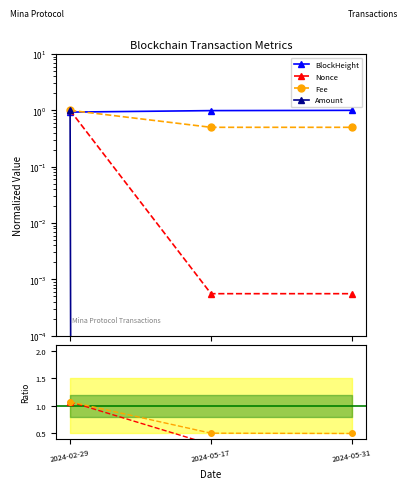

What are all the series names shown in the legend?

BlockHeight, Nonce, Fee, Amount